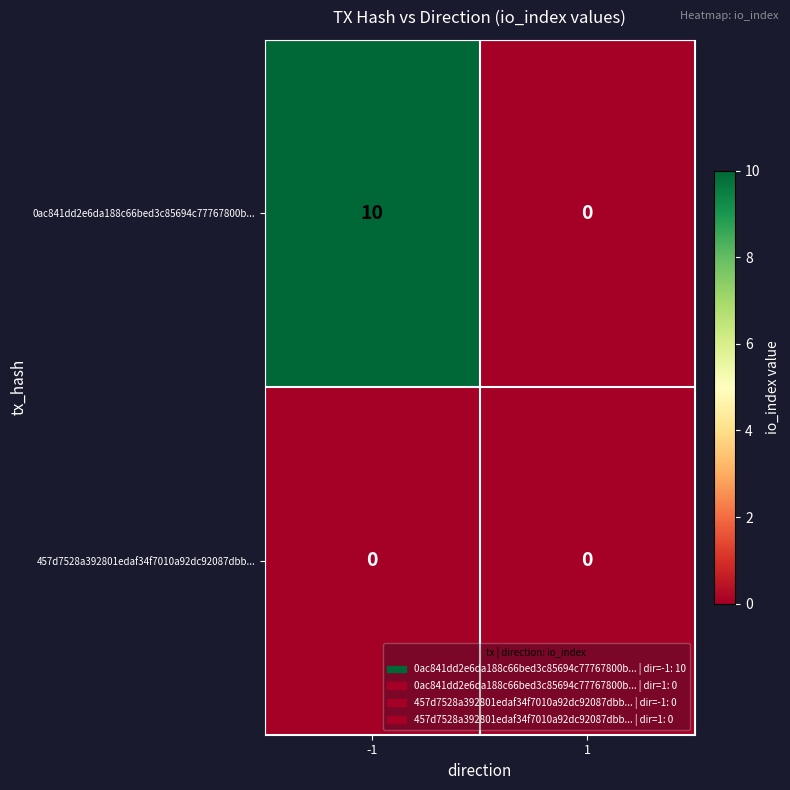

Is it true that 457d7528a392801edaf34f7010a92dc92087dbb... equals 0 at -1?

True